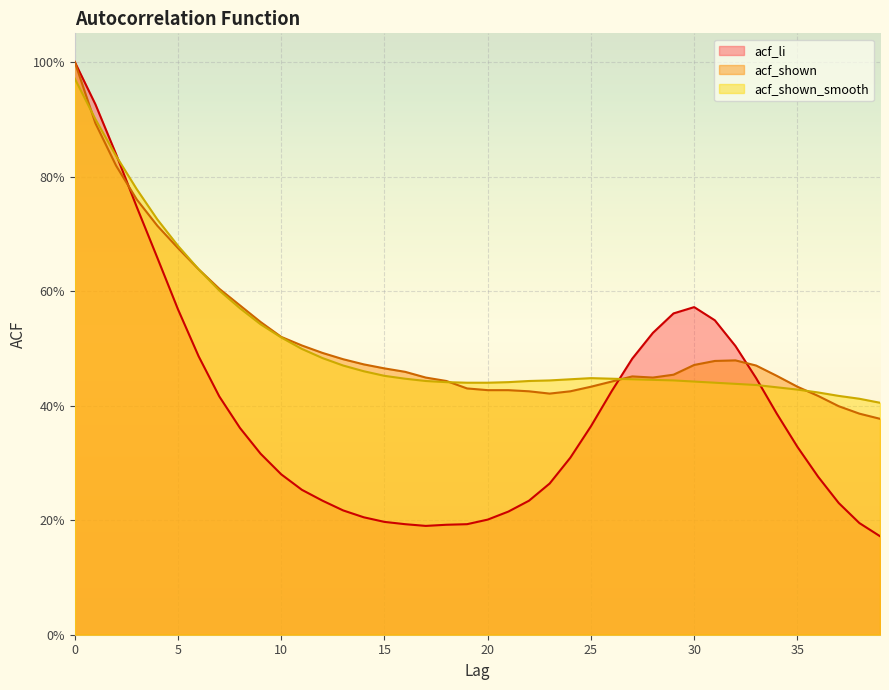

How many times do acf_shown and acf_shown_smooth cross each other?

4